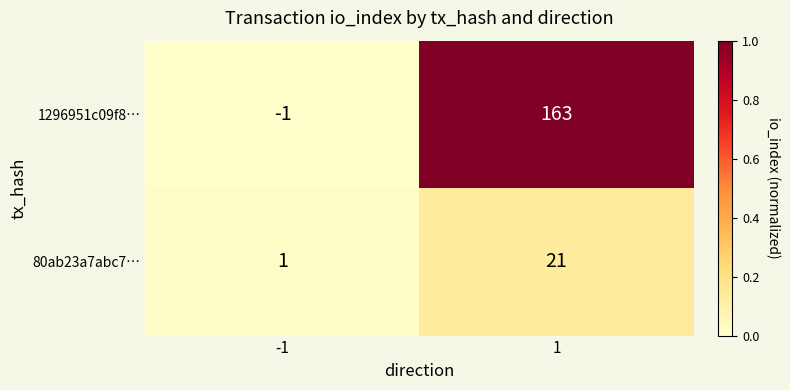

What is the total value across all series at 1?

184